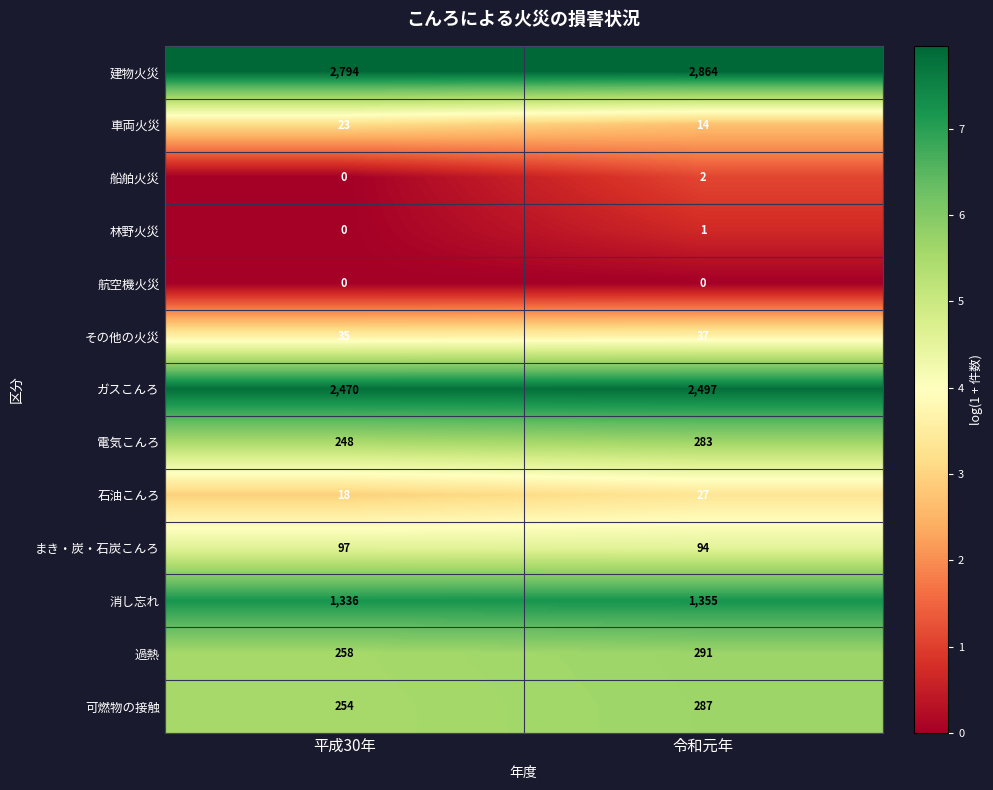

Which label corresponds to the largest value in the chart?

令和元年